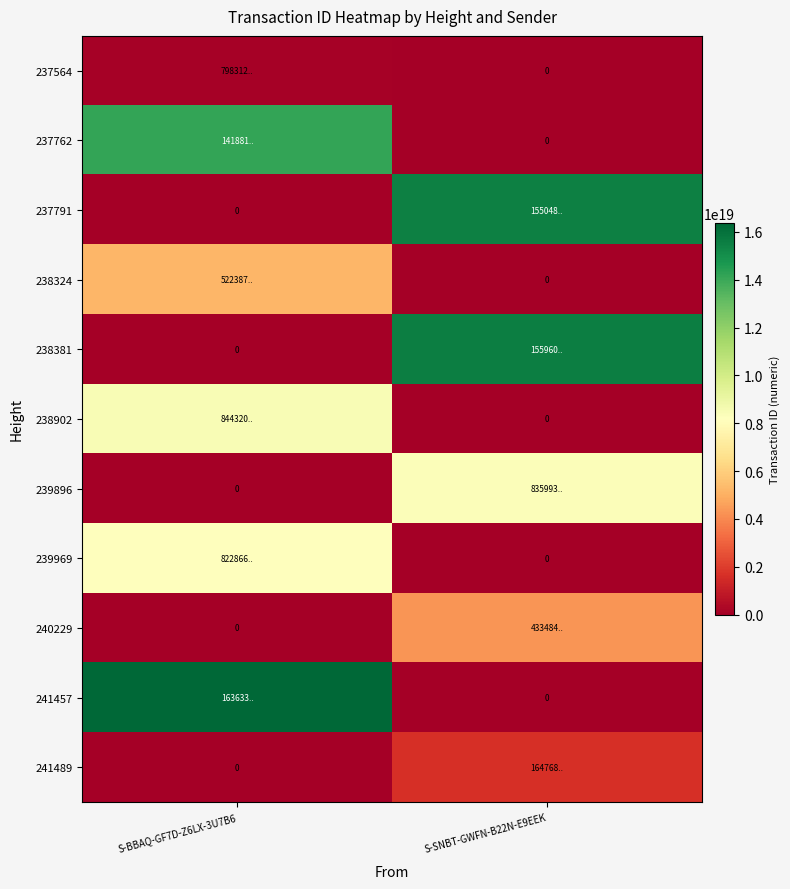

True or false: 238324 has a value of 0 at S-SNBT-GWFN-B22N-E9EEK.

True